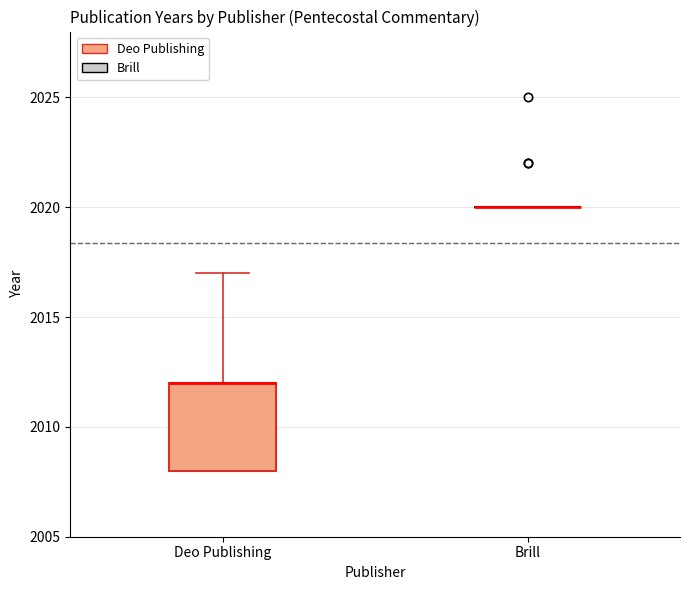

Reading left to right, transcribe this box plot: for each box, give where its median line is, the range the box spans, and where its two whiskers end, as read against the y-axis. The values are not printed on the chart, so give them approximately, as read against the axis.

Deo Publishing: median 2012 (drawn on the box's upper edge), box 2008 to 2012, whiskers 2008 to 2017
Brill: box collapsed to a line at 2020, whiskers 2020 to 2020